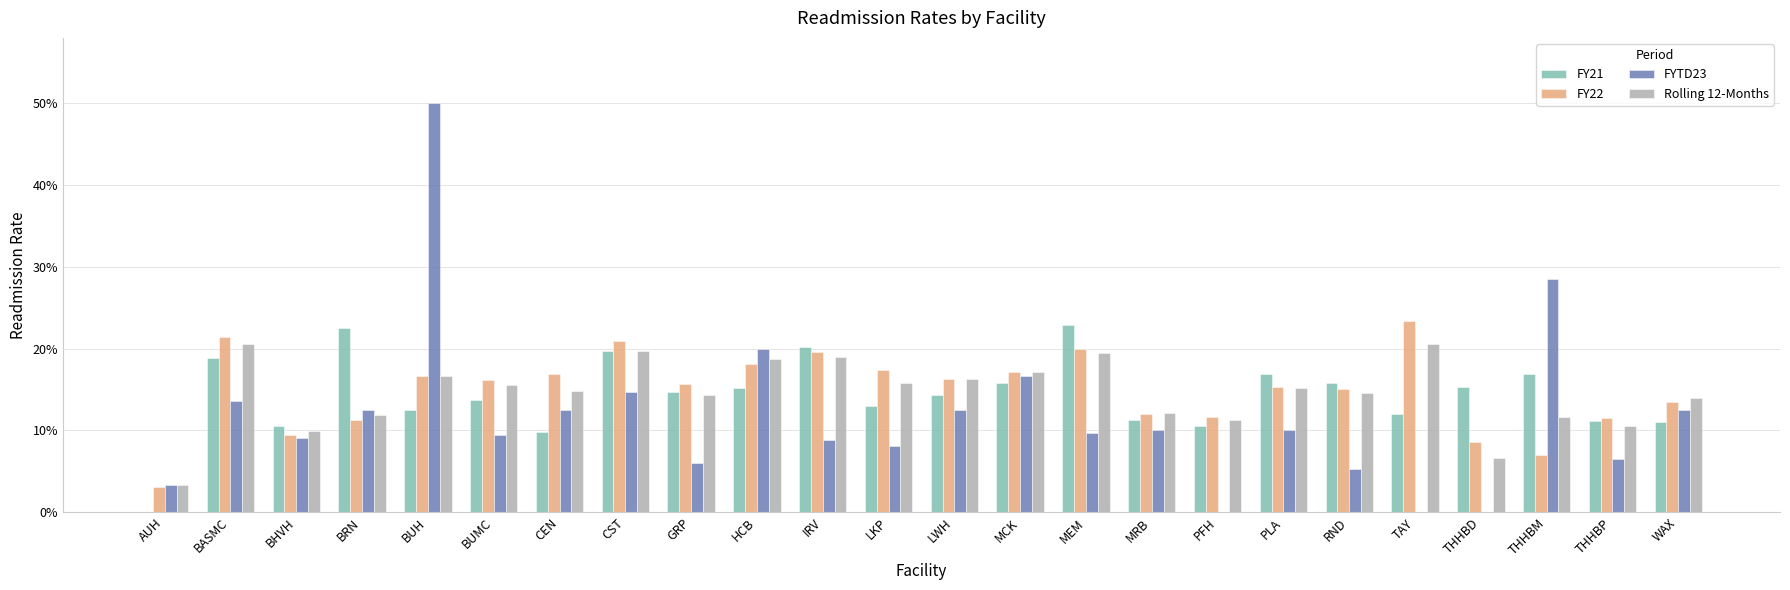

What are all the series names shown in the legend?

FY21, FY22, FYTD23, Rolling 12-Months